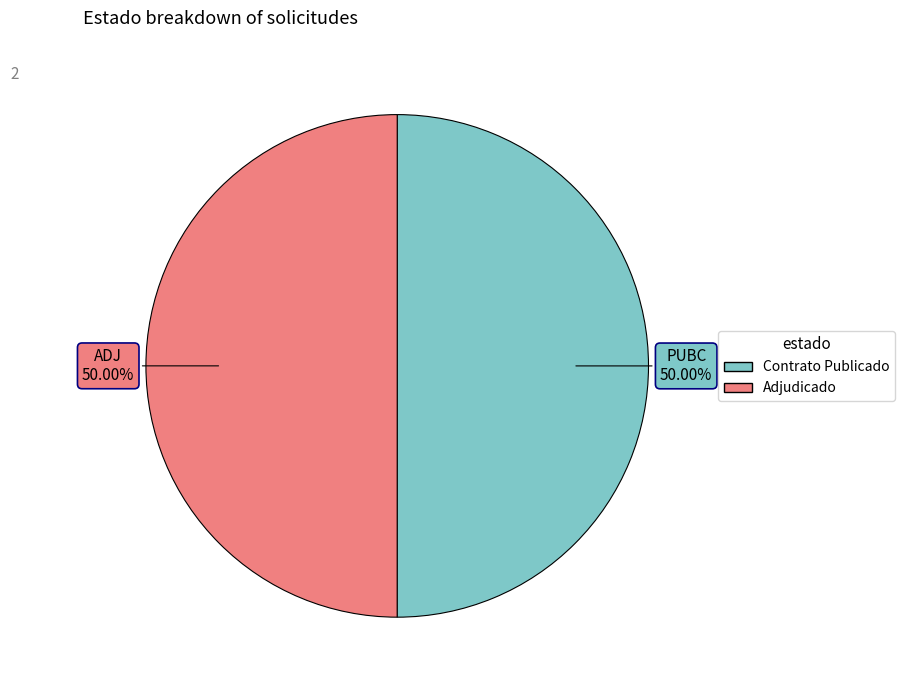

Which category has the smallest portion of the pie?

ADJ